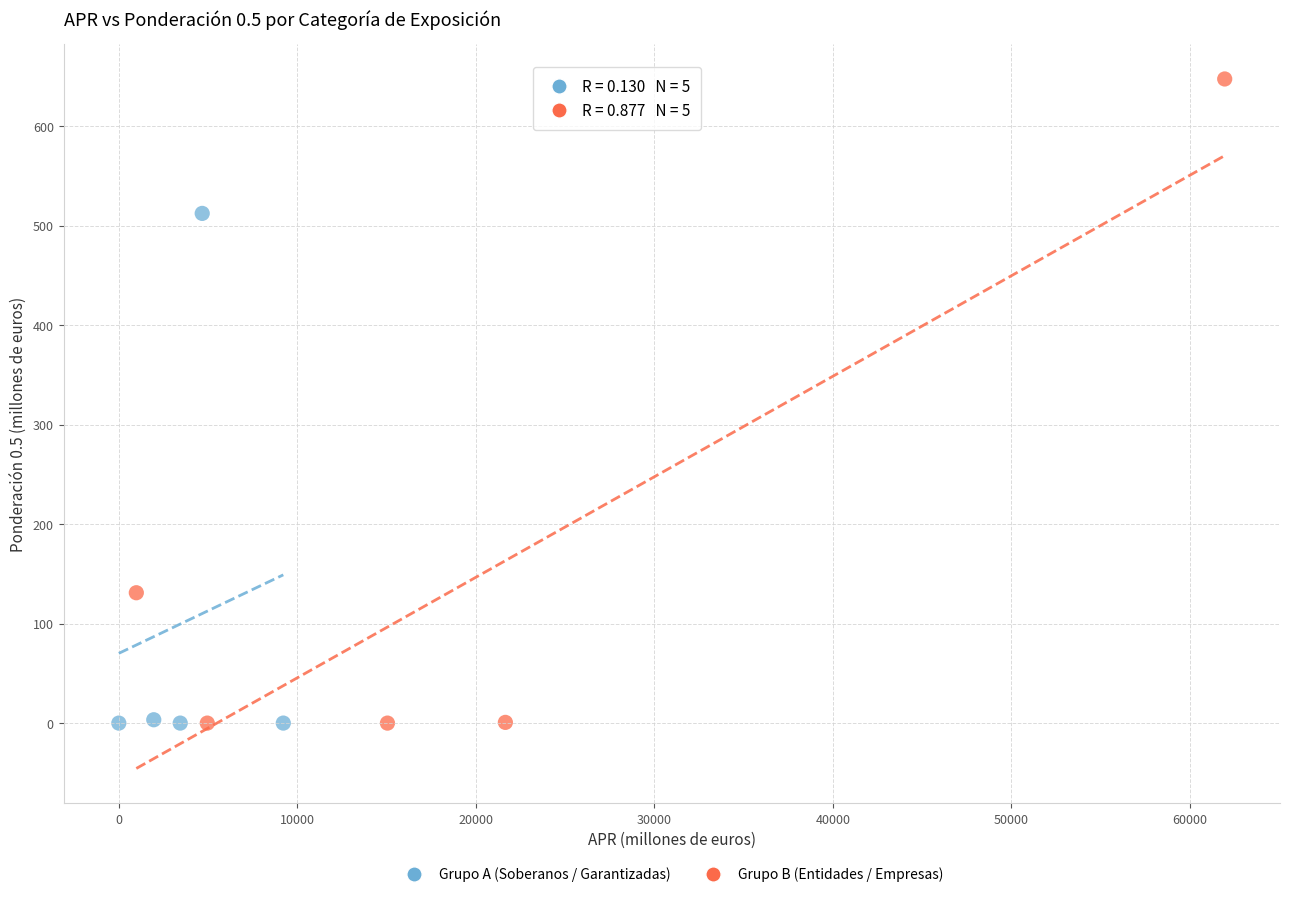

What are all the series names shown in the legend?

Grupo A (Soberanos / Garantizadas), Grupo B (Entidades / Empresas)